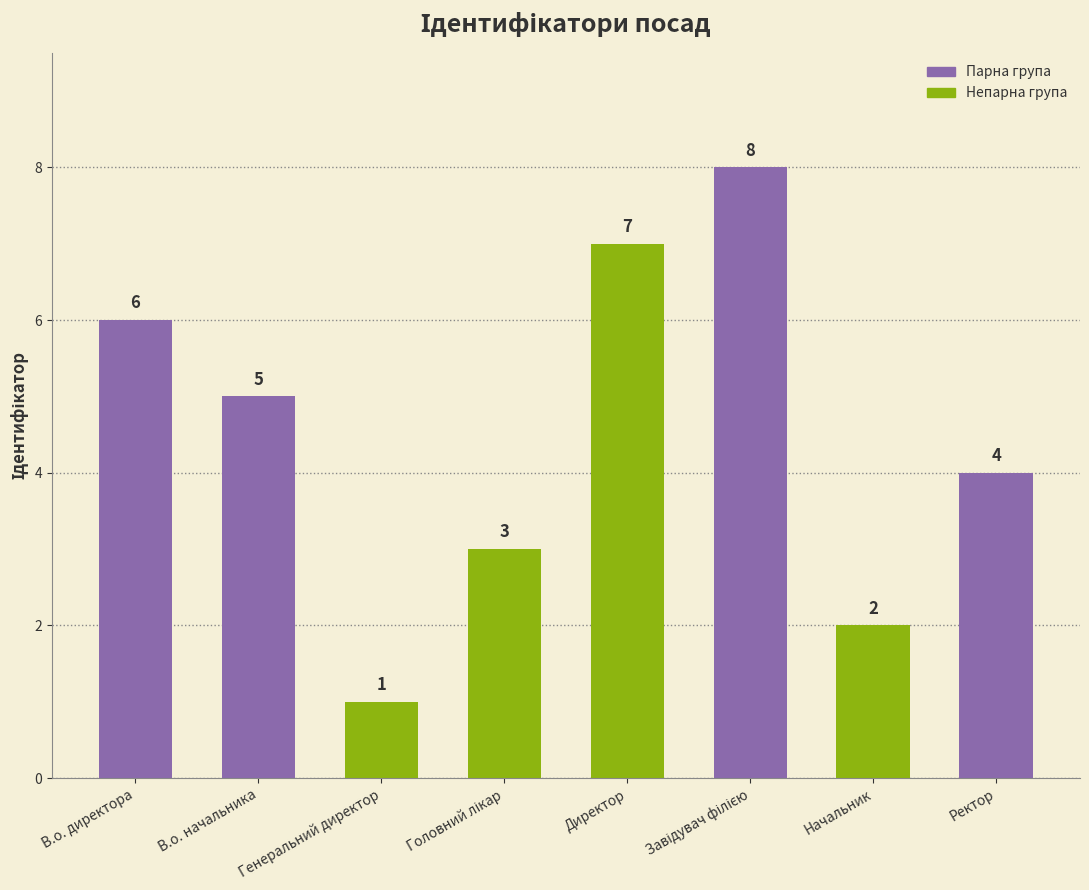

What is the value of the 4th bar from the left?

3